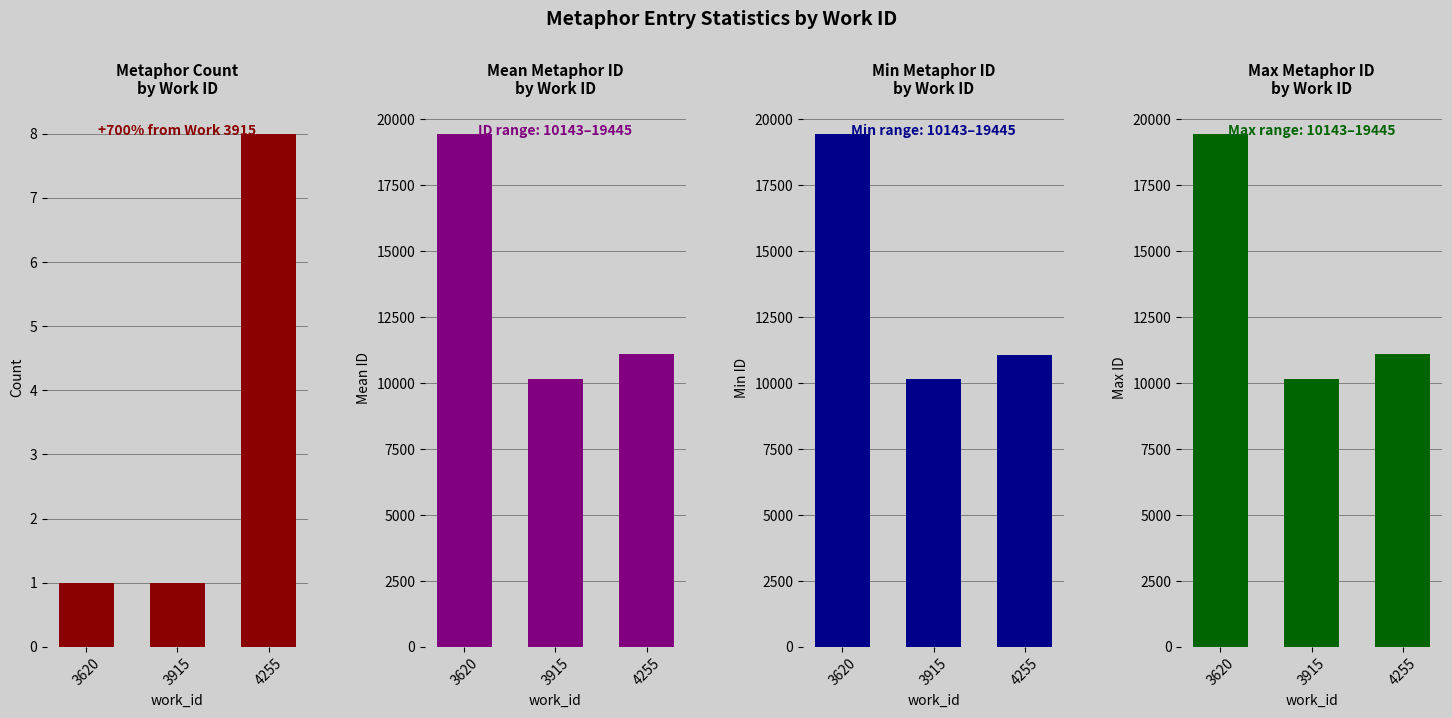

Which series has the largest range (max minus min)?

Mean ID